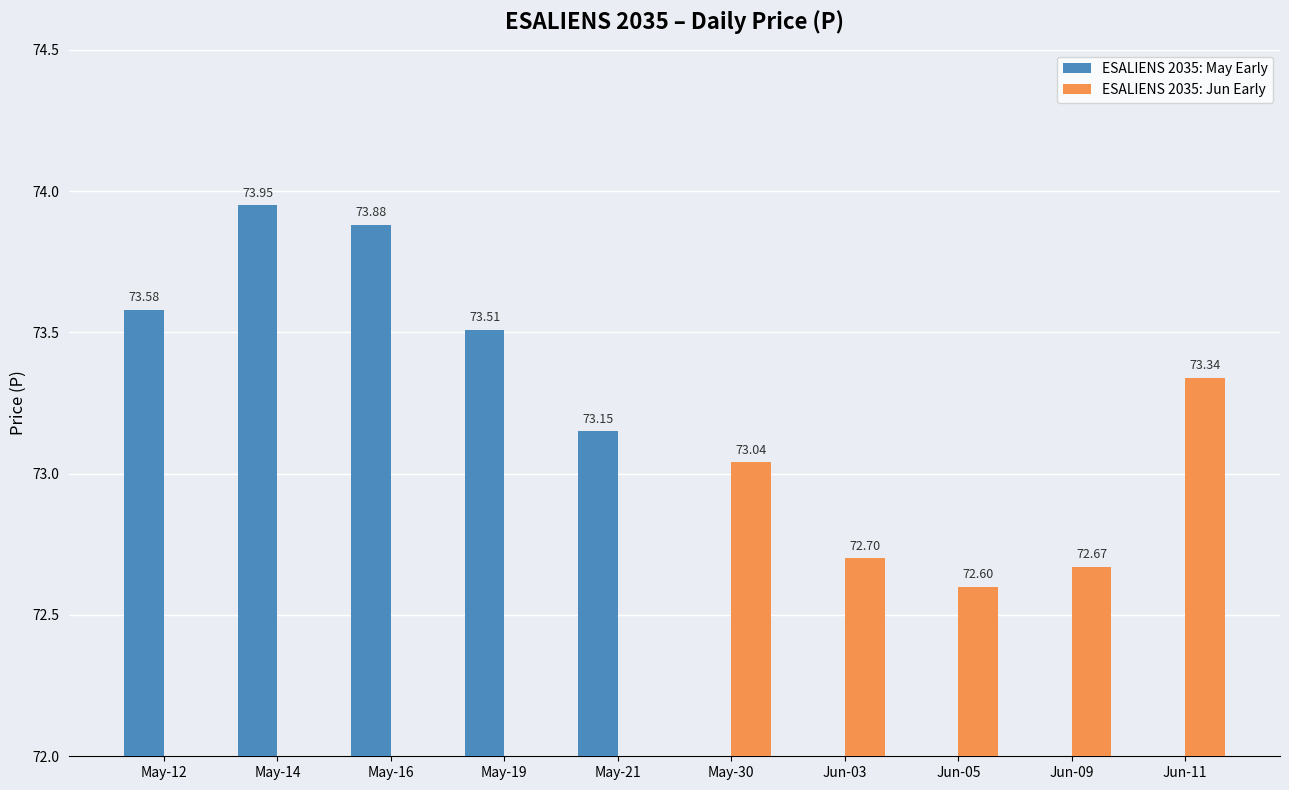

The value of ESALIENS 2035: Jun Early at May-30 is 32.4. True or false?

False